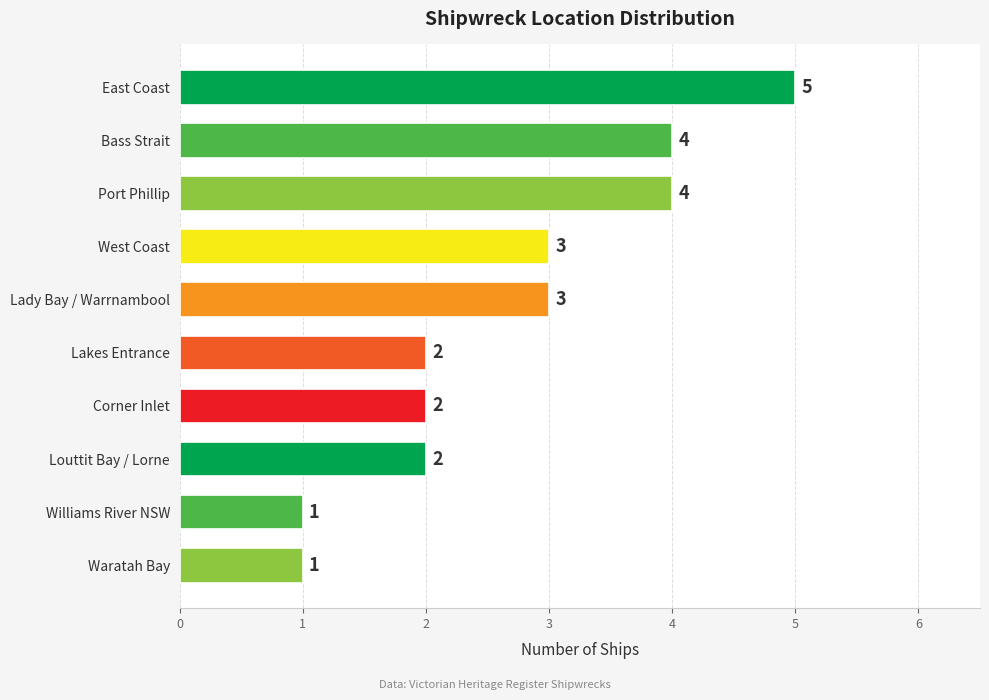

Reading top to bottom, extract all data points from this chart.

5	4	4	3	3	2	2	2	1	1